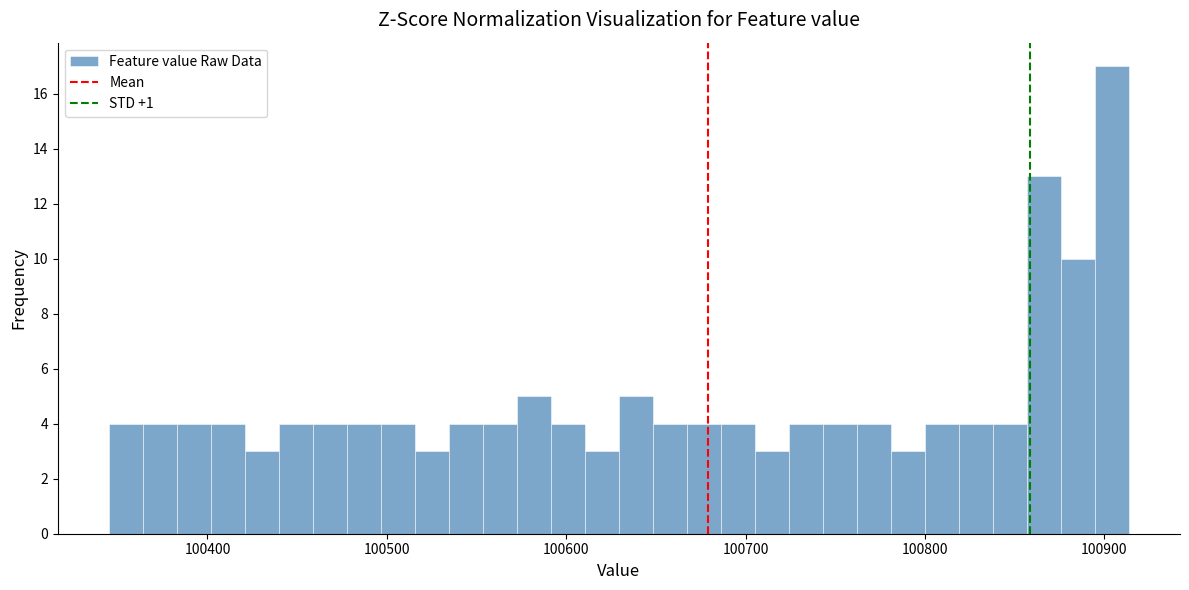

Read against the x-axis, roughly where is the centre of the tallest bar?

100900